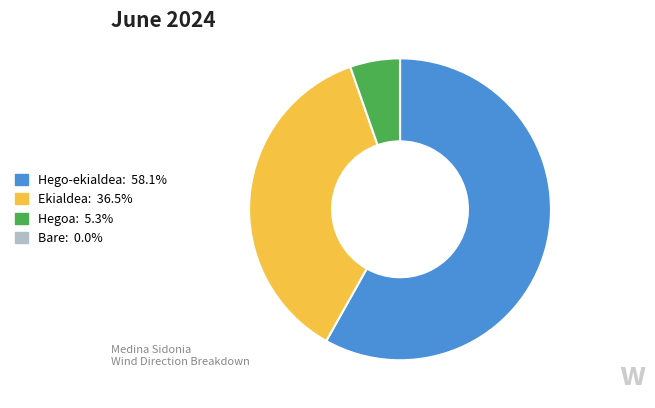

Is there a majority slice in this chart?

Yes